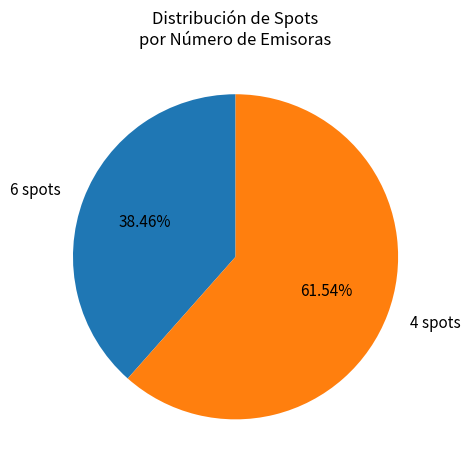

Which category accounts for the majority?

4 spots